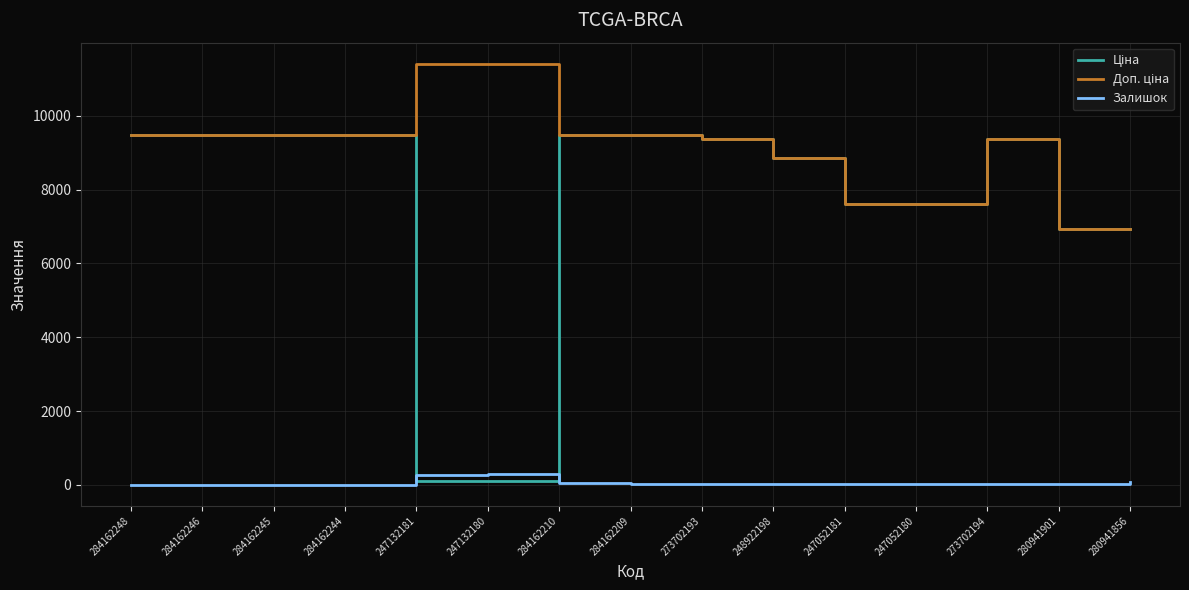

What is the difference between the highest and lowest values at 284162248?

9480.1